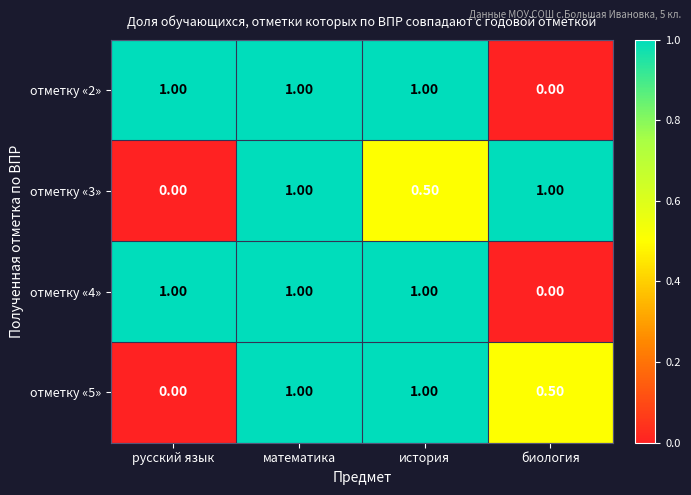

How many values in отметку «5» are above zero?

3